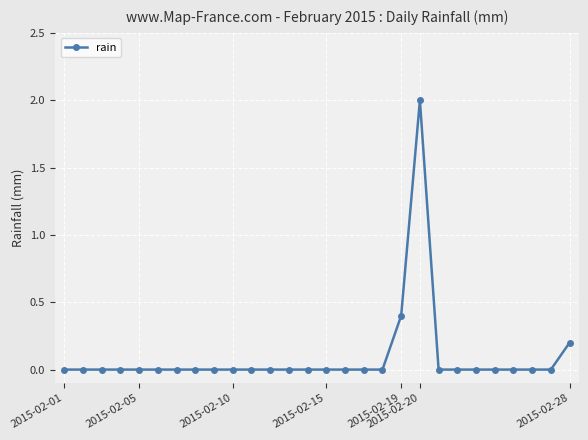

Reading left to right, extract all data points from this chart.

0.0	0.0	0.0	0.0	0.0	0.0	0.0	0.0	0.0	0.0	0.0	0.0	0.0	0.0	0.0	0.0	0.0	0.0	0.4	2.0	0.0	0.0	0.0	0.0	0.0	0.0	0.0	0.2